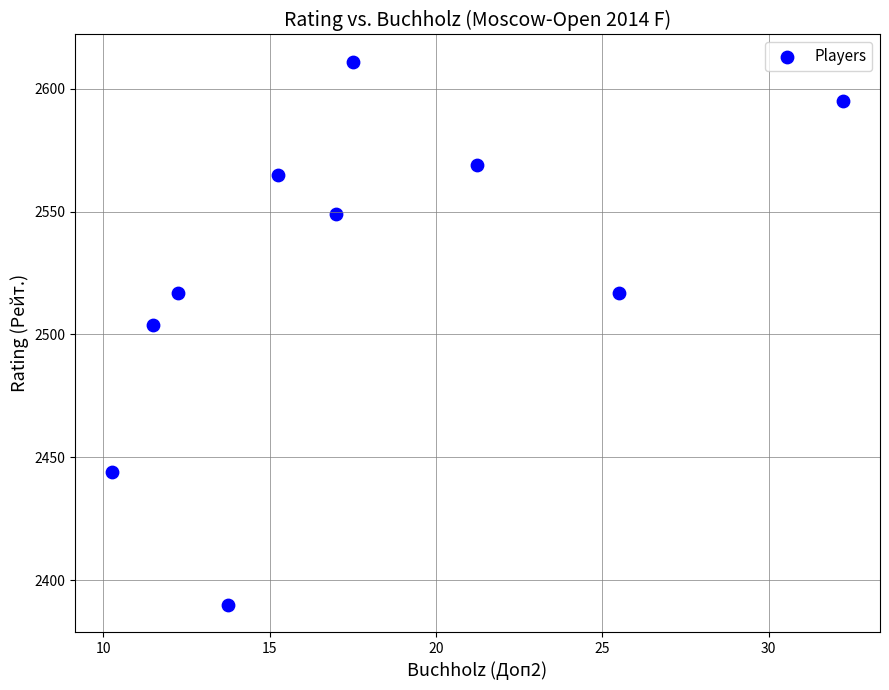

What is the average Y value?

2526